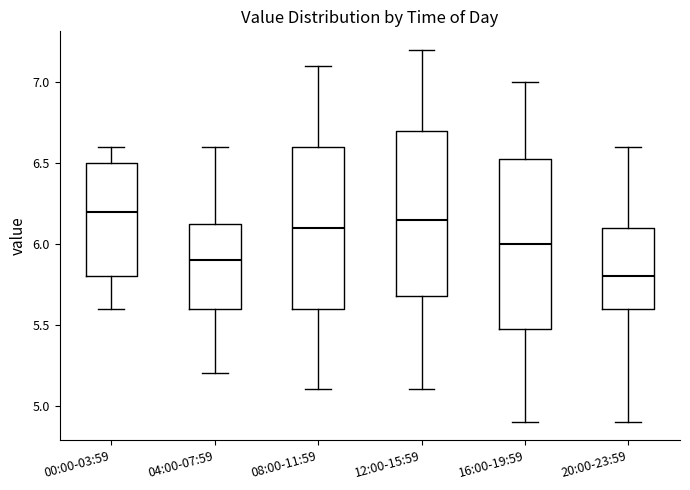

Reading left to right, read every box against the y-axis: the position of its median line, the range the box covers, and the ends of its whiskers. The values are not printed on the chart, so give them approximately, as read against the axis.

00:00-03:59: median 6.20, box 5.80 to 6.50, whiskers 5.60 to 6.60
04:00-07:59: median 5.90, box 5.60 to 6.15, whiskers 5.20 to 6.60
08:00-11:59: median 6.10, box 5.60 to 6.60, whiskers 5.10 to 7.10
12:00-15:59: median 6.15, box 5.70 to 6.70, whiskers 5.10 to 7.20
16:00-19:59: median 6.00, box 5.50 to 6.55, whiskers 4.90 to 7.00
20:00-23:59: median 5.80, box 5.60 to 6.10, whiskers 4.90 to 6.60